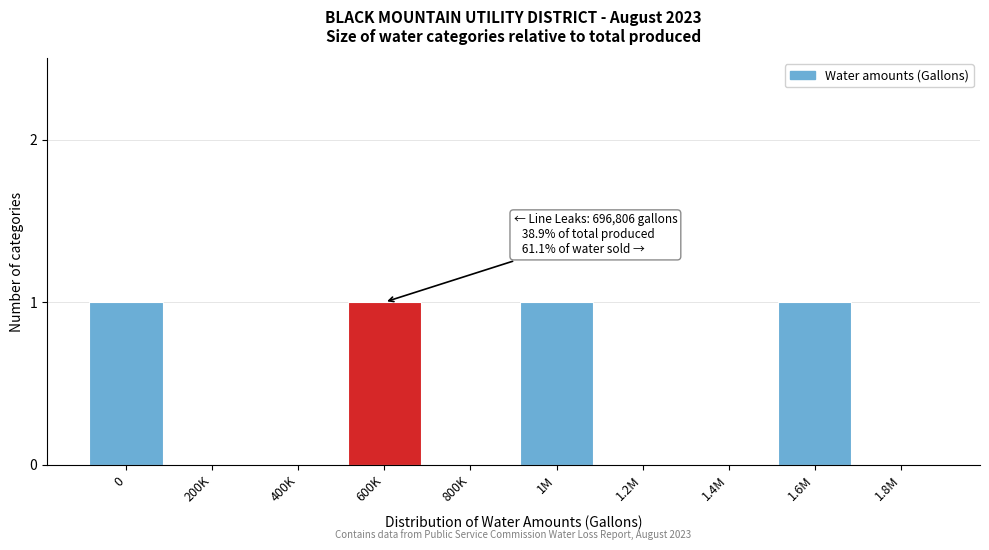

Reading left to right, list all the values displayed in this chart.

0=1	200K=0	400K=0	600K=1	800K=0	1M=1	1.2M=0	1.4M=0	1.6M=1	1.8M=0